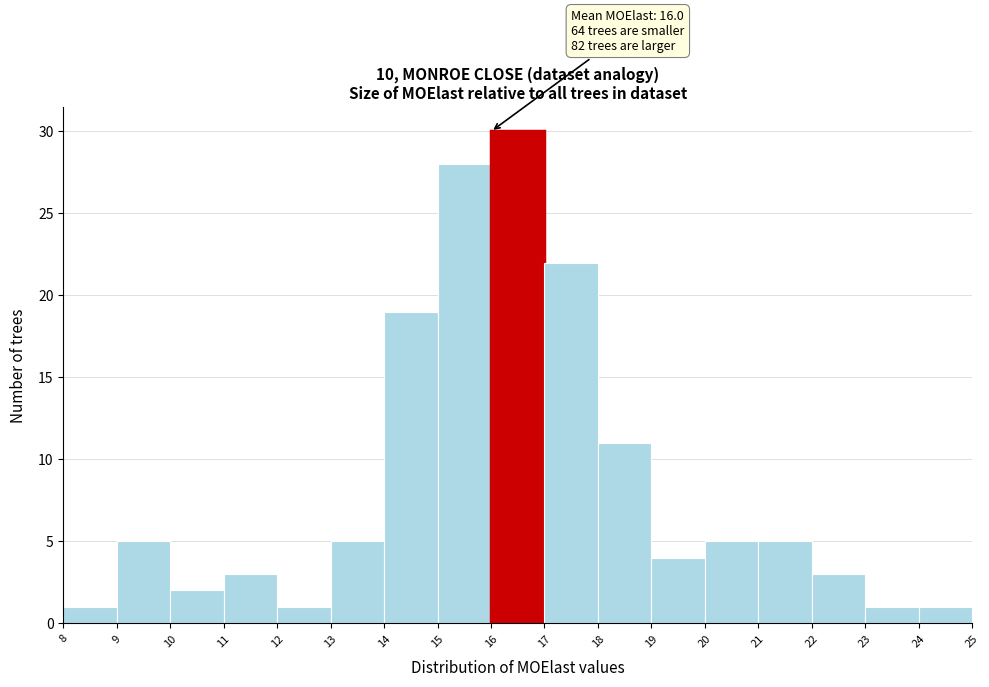

Which range on the x-axis has the tallest bar?

16 to 17